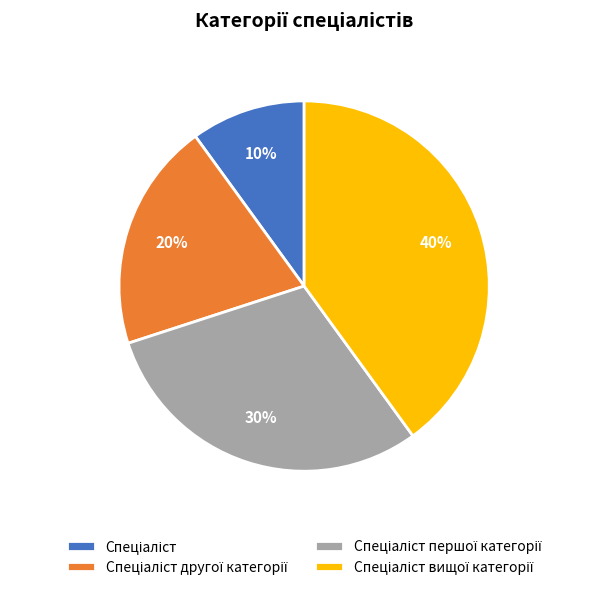

To the nearest percent, what is the difference between the largest and smallest slice percentages?

30%